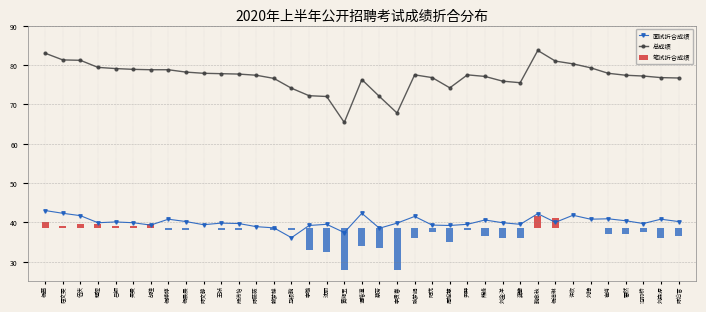

How many data points does each series have?

37